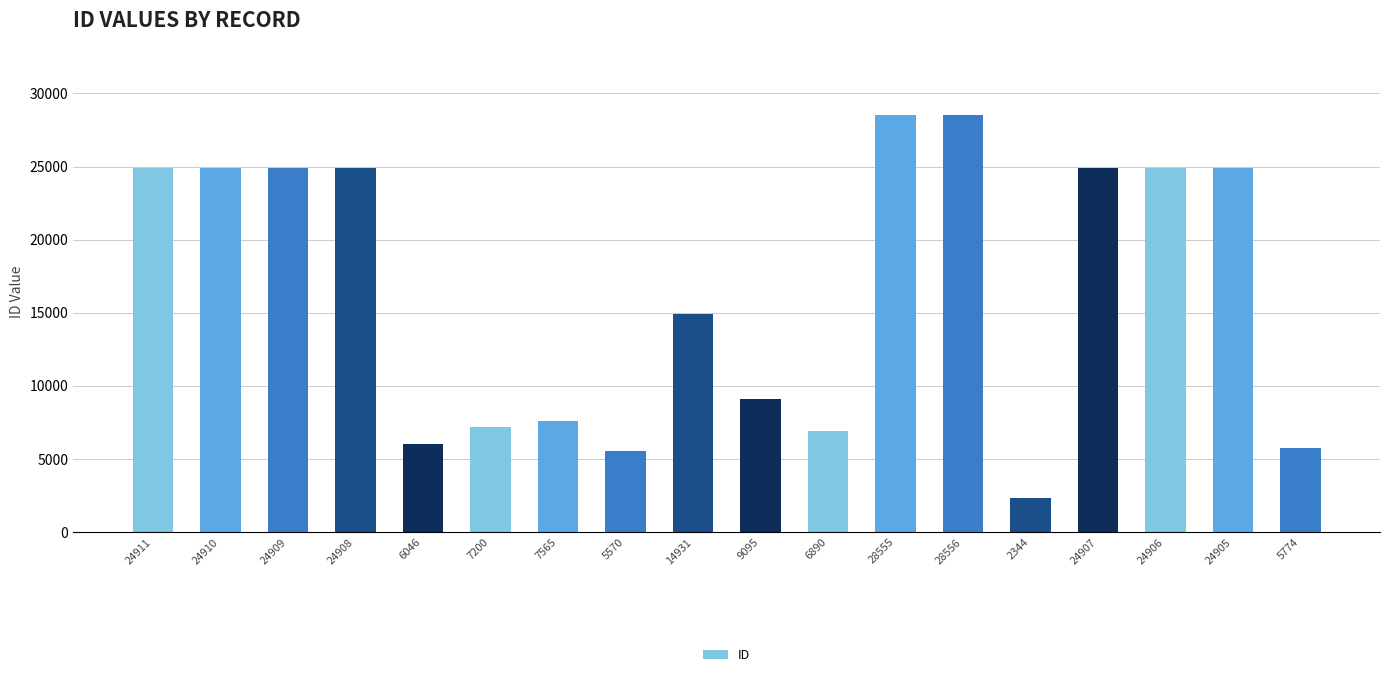

Approximately how many times larger is the value at 24906 compared to 28556?

0.9